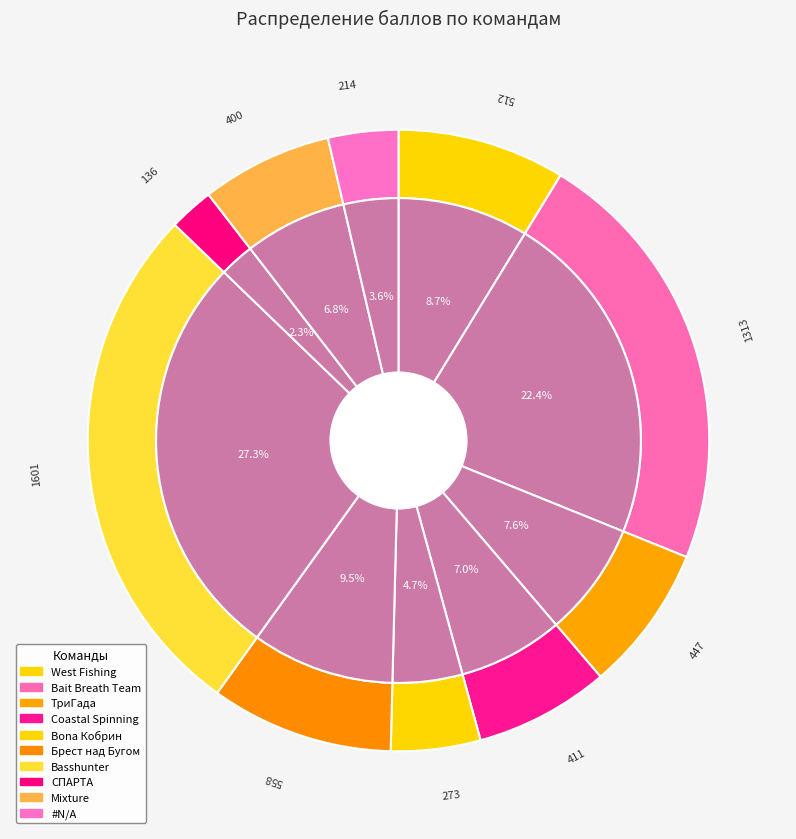

How many segments does this pie chart have?

10